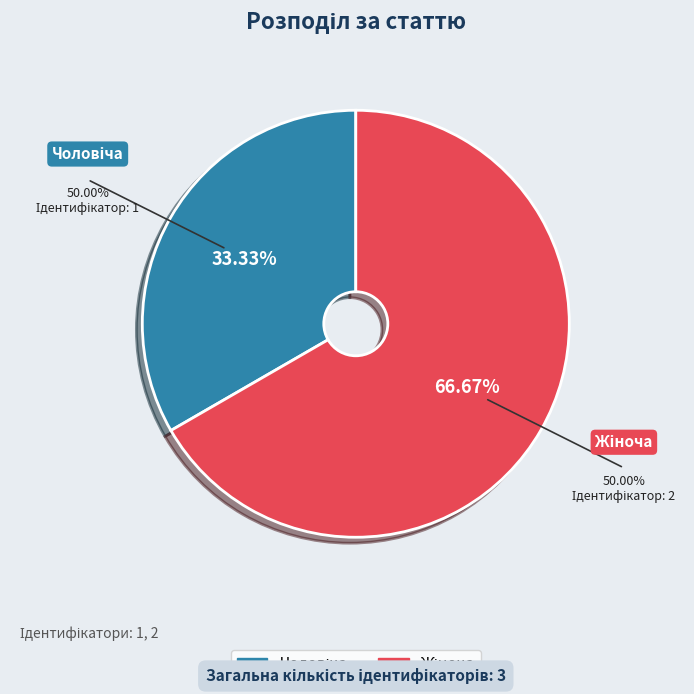

Is there a majority slice in this chart?

Yes